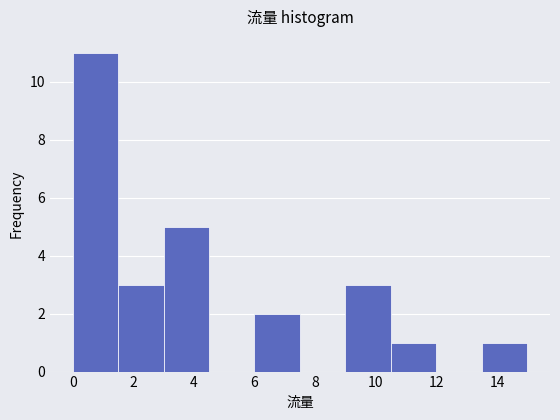

Which range on the x-axis has the tallest bar?

0.0 to 1.5